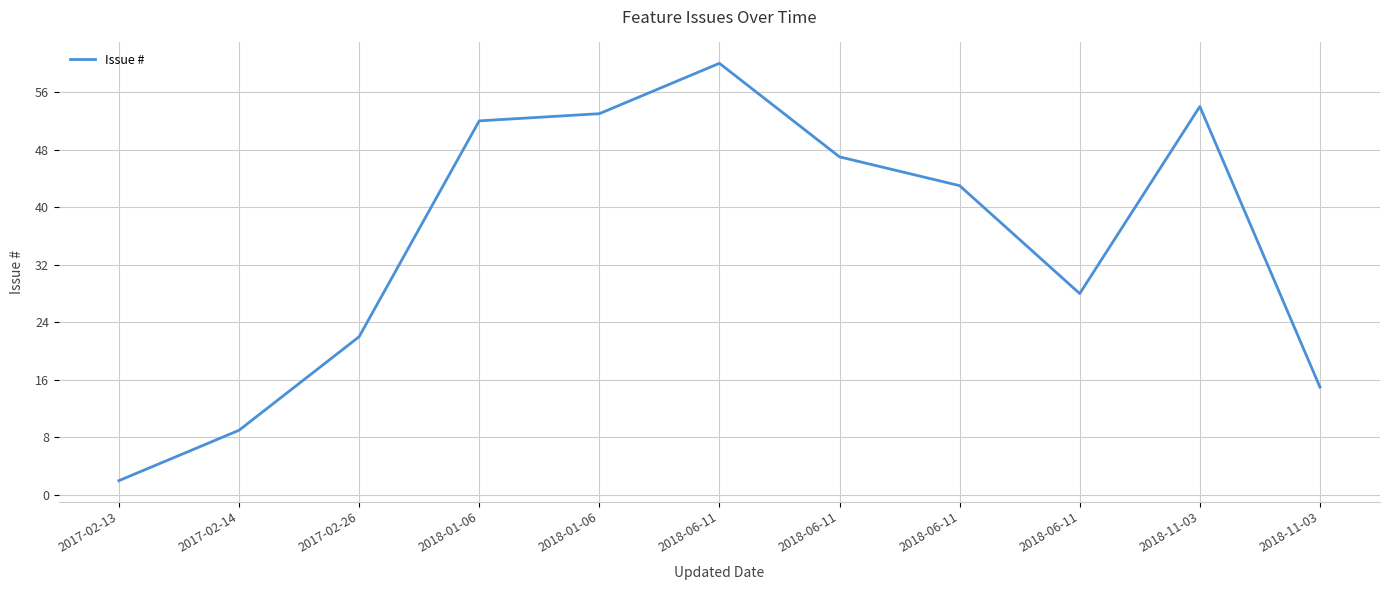

What is the label of the 1st point from the right?

2018-11-03